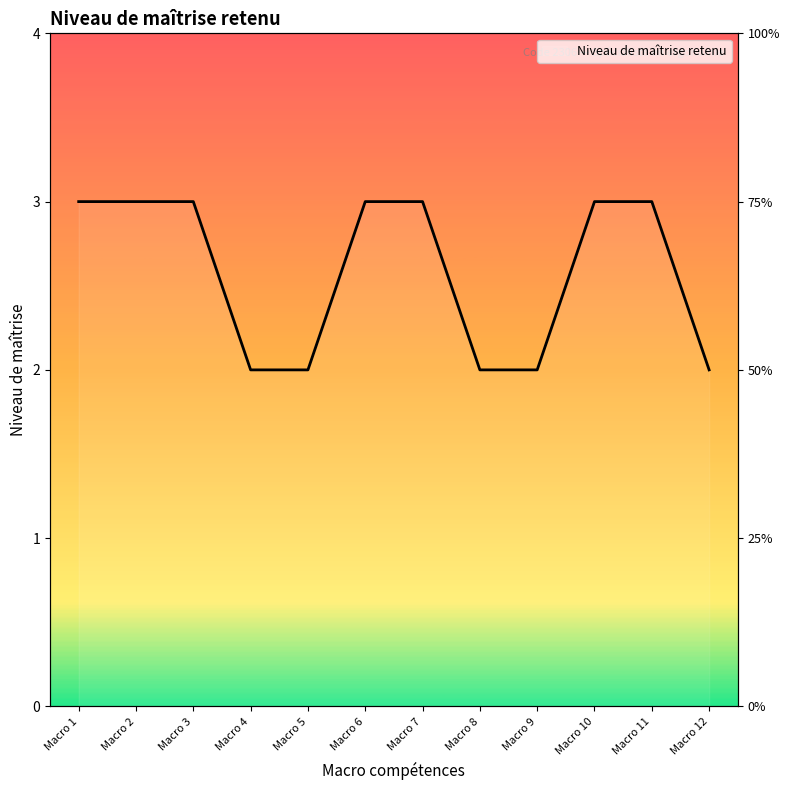

What is the difference between the maximum and minimum values?

1